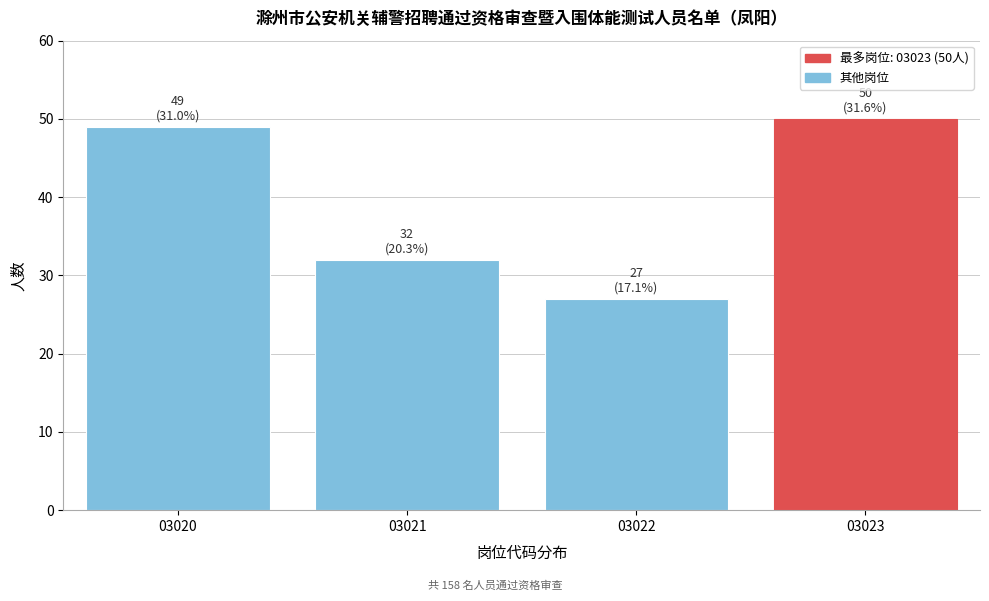

Reading left to right, list all the values displayed in this chart.

03020=49	03021=32	03022=27	03023=50